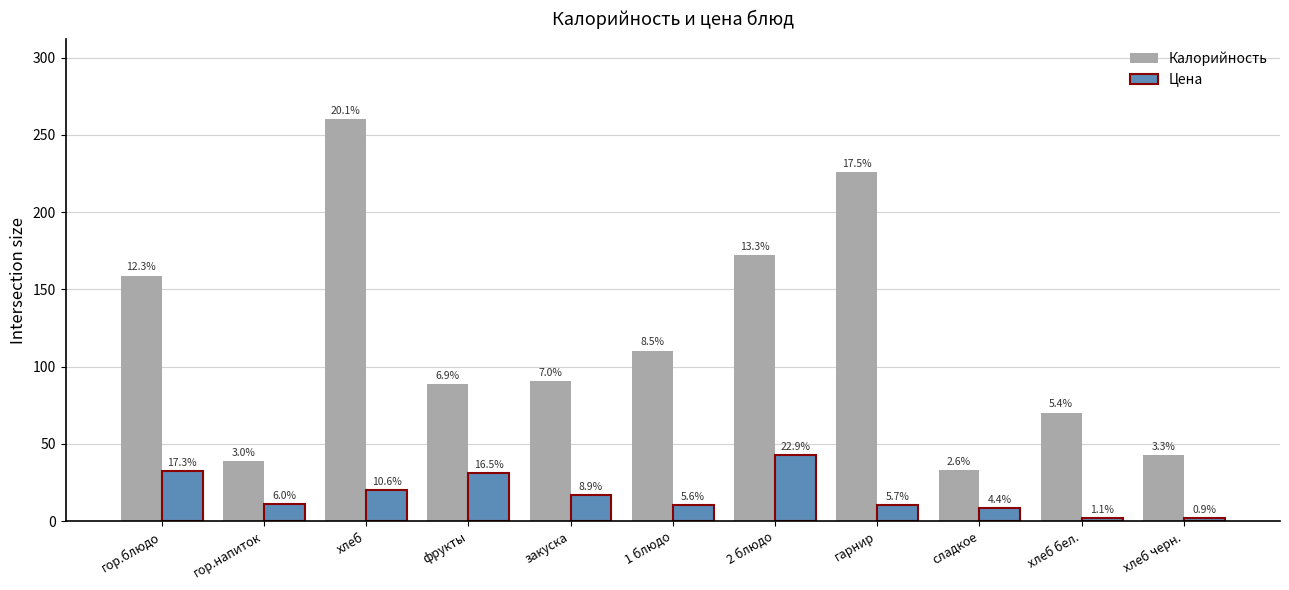

List the labels in order of Цена value, largest first.

2 блюдо, гор.блюдо, фрукты, хлеб, закуска, гор.напиток, гарнир, 1 блюдо, сладкое, хлеб бел., хлеб черн.